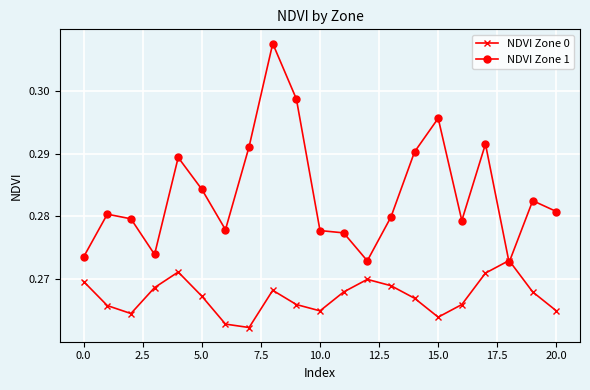

At how many categories does at least one series exceed 0?

21